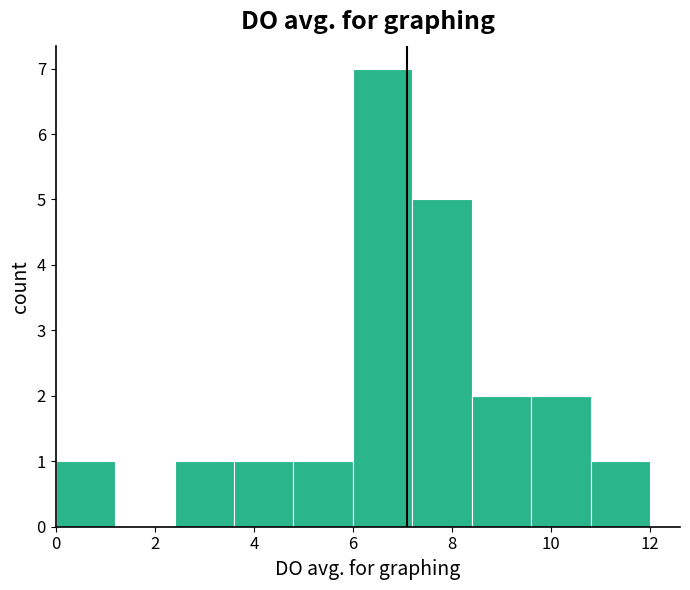

Reading left to right, transcribe this chart: for each bar, give the range it covers on the x-axis and its height. The values are not printed on the chart, so give them approximately, as read against the axis.

0.0 to 1.2: 1
1.2 to 2.4: 0
2.4 to 3.6: 1
3.6 to 4.8: 1
4.8 to 6.0: 1
6.0 to 7.2: 7
7.2 to 8.4: 5
8.4 to 9.6: 2
9.6 to 10.8: 2
10.8 to 12.0: 1